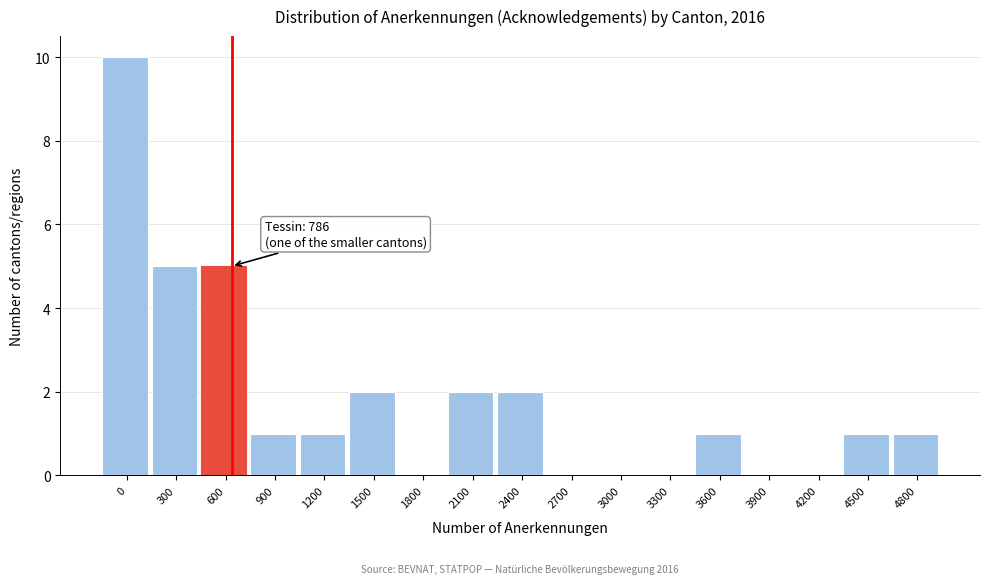

Reading left to right, transcribe all the data shown in this chart.

0=10	300=5	600=5	900=1	1200=1	1500=2	1800=0	2100=2	2400=2	2700=0	3000=0	3300=0	3600=1	3900=0	4200=0	4500=1	4800=1